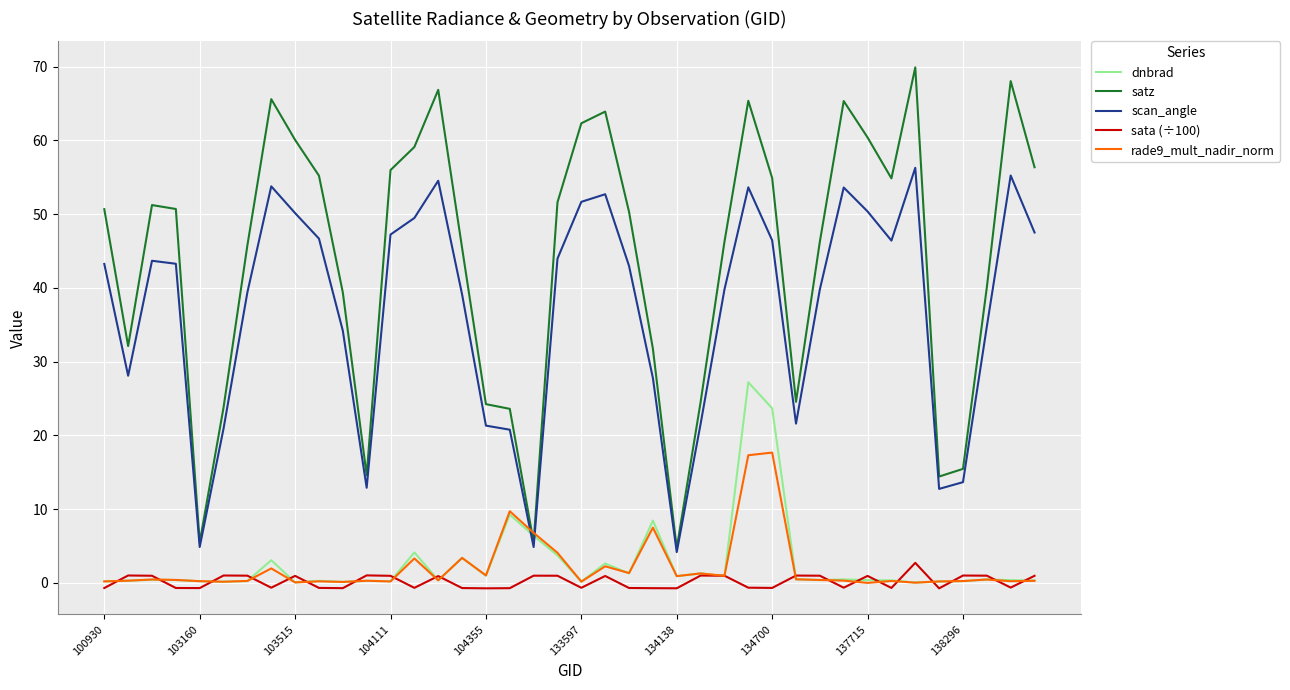

Which series has the widest spread of values?

satz